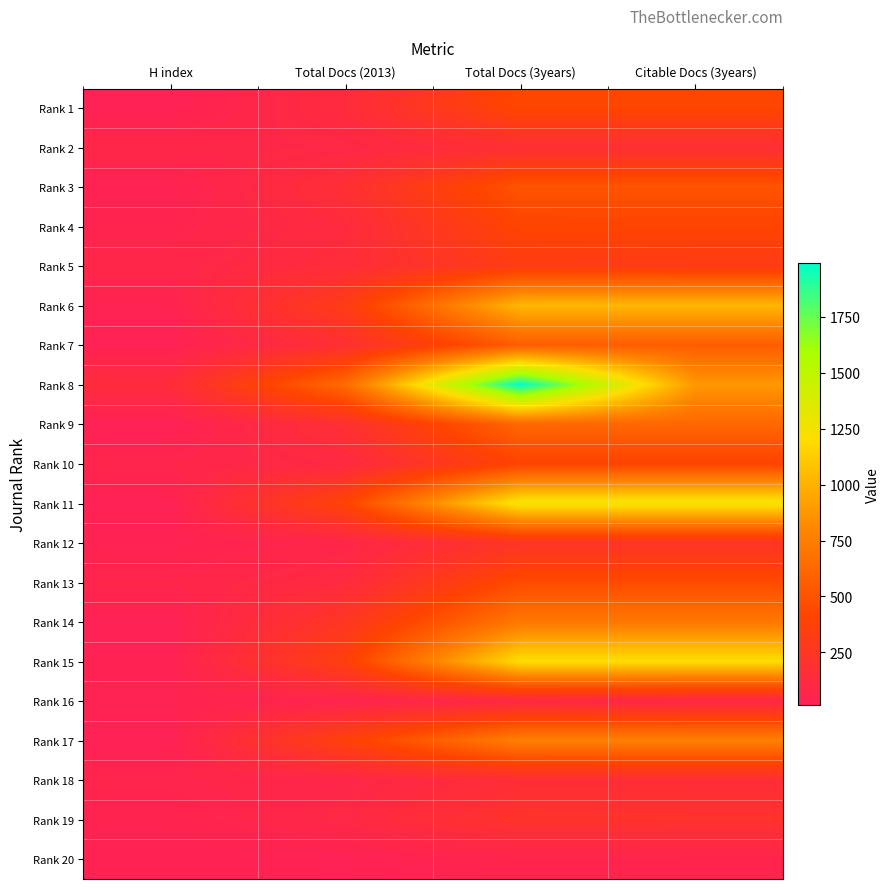

Reading left to right, transcribe all the data shown in this chart.

Rank 1: H index=17	Total Docs (2013)=131	Total Docs (3years)=426	Citable Docs (3years)=426
Rank 2: H index=81	Total Docs (2013)=85	Total Docs (3years)=169	Citable Docs (3years)=167
Rank 3: H index=26	Total Docs (2013)=170	Total Docs (3years)=504	Citable Docs (3years)=504
Rank 4: H index=46	Total Docs (2013)=124	Total Docs (3years)=412	Citable Docs (3years)=408
Rank 5: H index=73	Total Docs (2013)=144	Total Docs (3years)=323	Citable Docs (3years)=311
Rank 6: H index=36	Total Docs (2013)=314	Total Docs (3years)=1027	Citable Docs (3years)=1027
Rank 7: H index=23	Total Docs (2013)=177	Total Docs (3years)=559	Citable Docs (3years)=559
Rank 8: H index=137	Total Docs (2013)=638	Total Docs (3years)=1992	Citable Docs (3years)=884
Rank 9: H index=16	Total Docs (2013)=180	Total Docs (3years)=616	Citable Docs (3years)=616
Rank 10: H index=63	Total Docs (2013)=105	Total Docs (3years)=405	Citable Docs (3years)=405
Rank 11: H index=23	Total Docs (2013)=399	Total Docs (3years)=1266	Citable Docs (3years)=1266
Rank 12: H index=30	Total Docs (2013)=71	Total Docs (3years)=230	Citable Docs (3years)=230
Rank 13: H index=64	Total Docs (2013)=120	Total Docs (3years)=451	Citable Docs (3years)=451
Rank 14: H index=20	Total Docs (2013)=252	Total Docs (3years)=716	Citable Docs (3years)=716
Rank 15: H index=25	Total Docs (2013)=354	Total Docs (3years)=1207	Citable Docs (3years)=1207
Rank 16: H index=38	Total Docs (2013)=51	Total Docs (3years)=96	Citable Docs (3years)=82
Rank 17: H index=19	Total Docs (2013)=367	Total Docs (3years)=764	Citable Docs (3years)=764
Rank 18: H index=59	Total Docs (2013)=77	Total Docs (3years)=158	Citable Docs (3years)=156
Rank 19: H index=40	Total Docs (2013)=93	Total Docs (3years)=217	Citable Docs (3years)=209
Rank 20: H index=29	Total Docs (2013)=23	Total Docs (3years)=54	Citable Docs (3years)=52